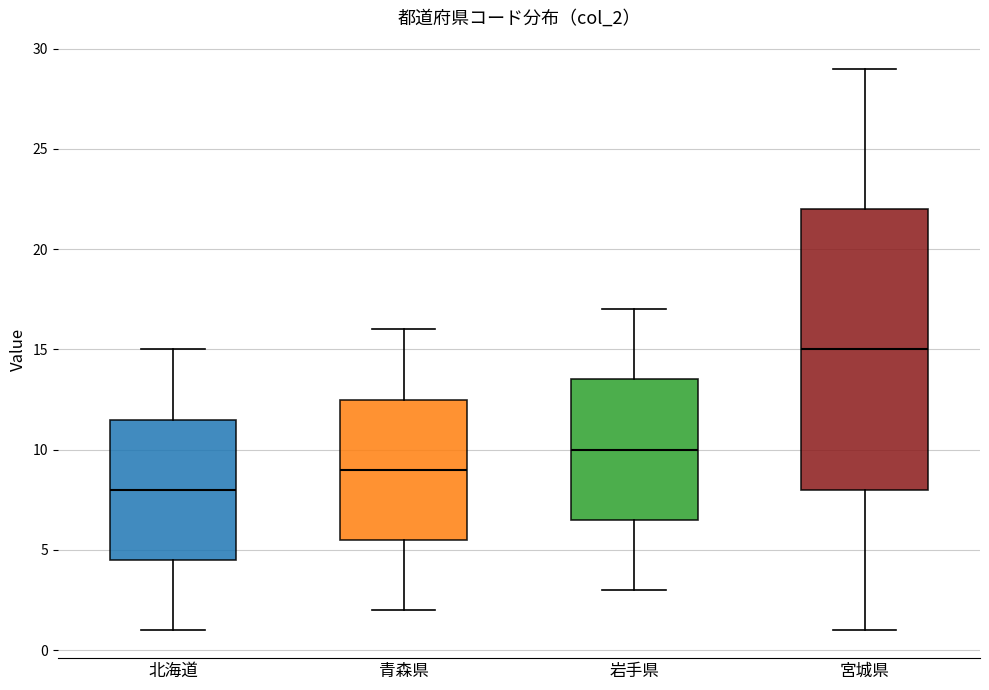

Which box is the tallest, from its lower edge to its upper edge?

宮城県